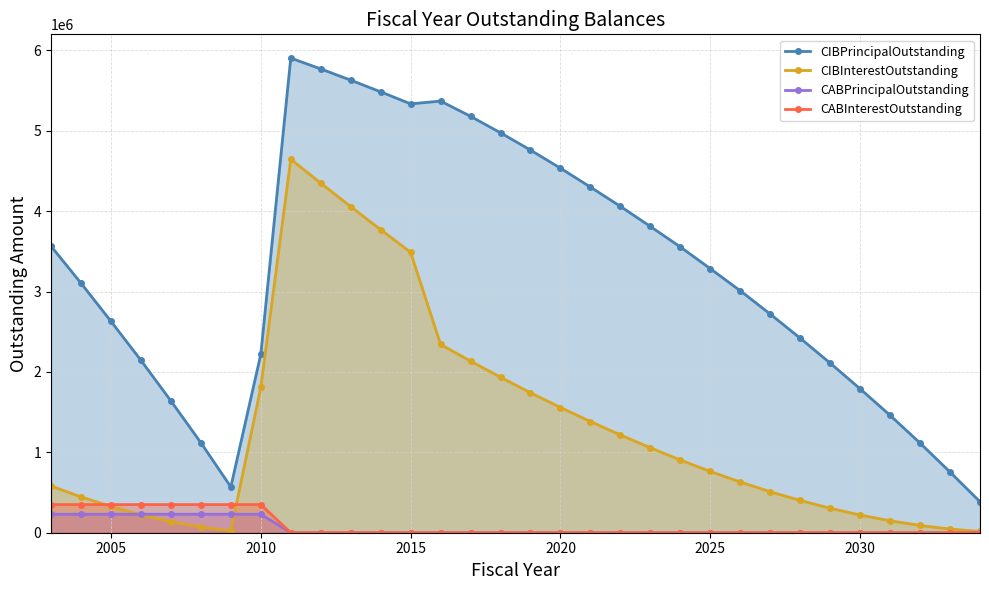

True or false: CABInterestOutstanding and CIBPrincipalOutstanding intersect in this chart.

False